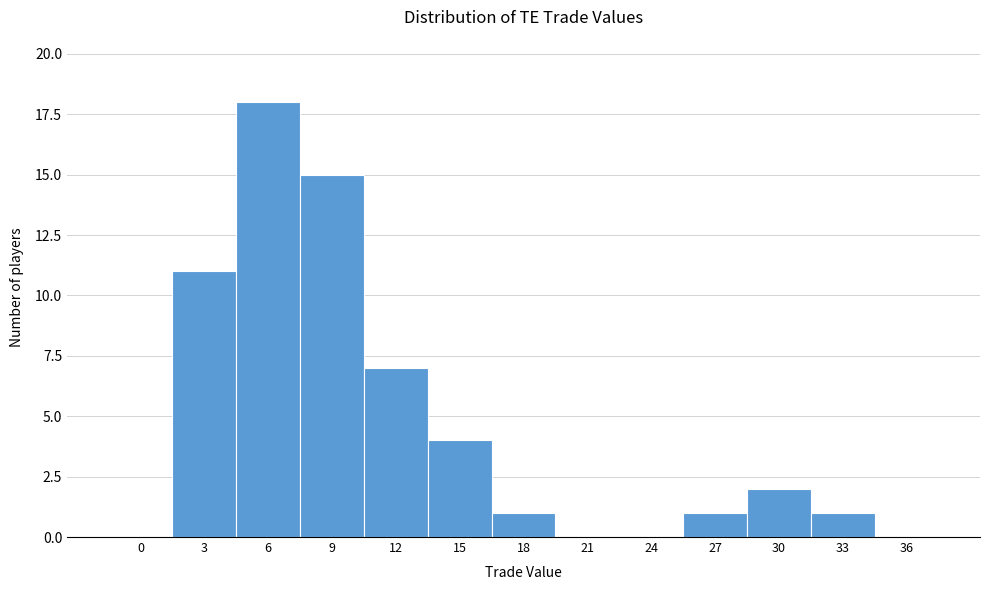

Reading left to right, extract all data points from this chart.

0=0	3=11	6=18	9=15	12=7	15=4	18=1	21=0	24=0	27=1	30=2	33=1	36=0